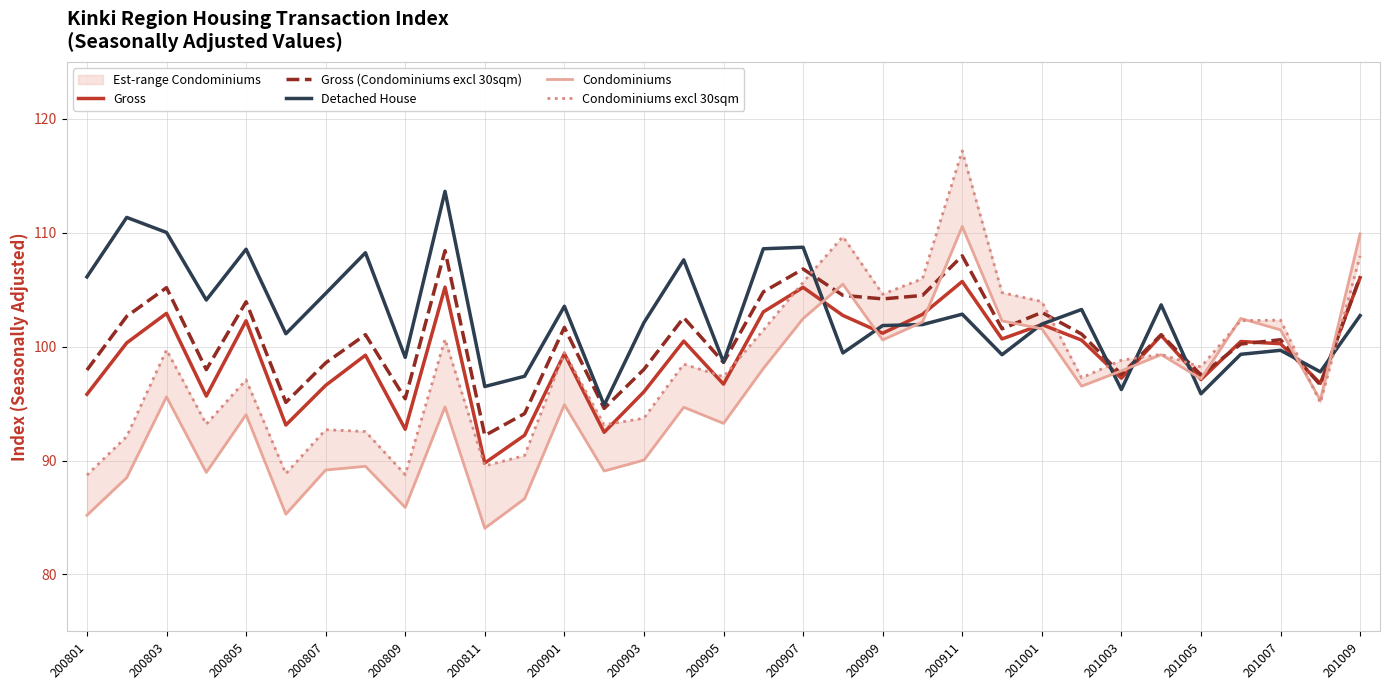

Is it true that Detached House equals 164.2 at 200803?

False